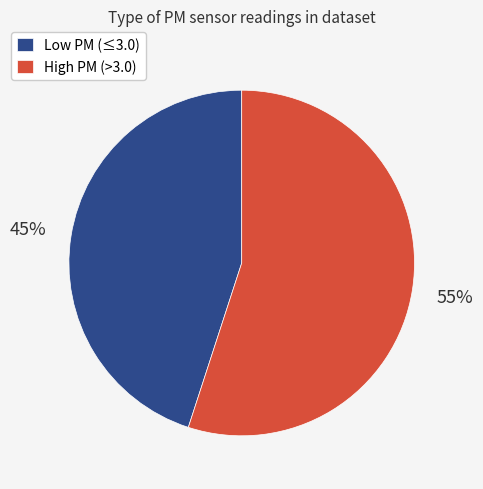

To the nearest percent, what portion does Low PM (≤3.0) represent?

45%